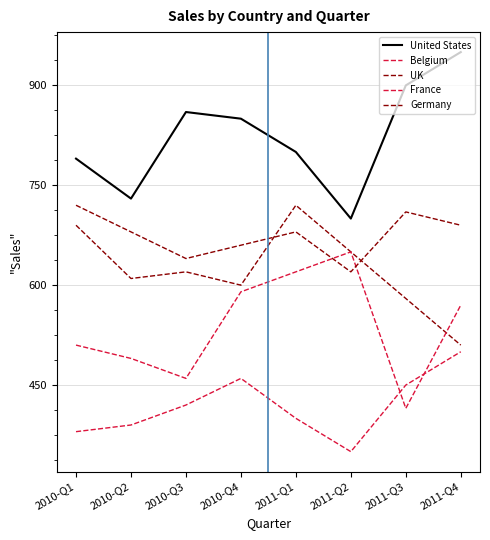

What is the label of the 1st point from the right?

2011-Q4